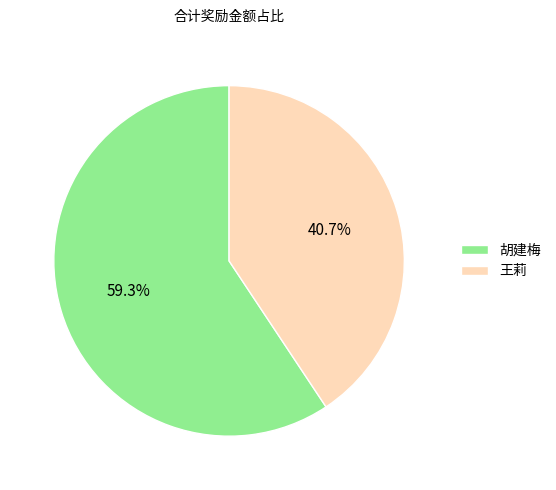

Which slice is the smallest?

王莉